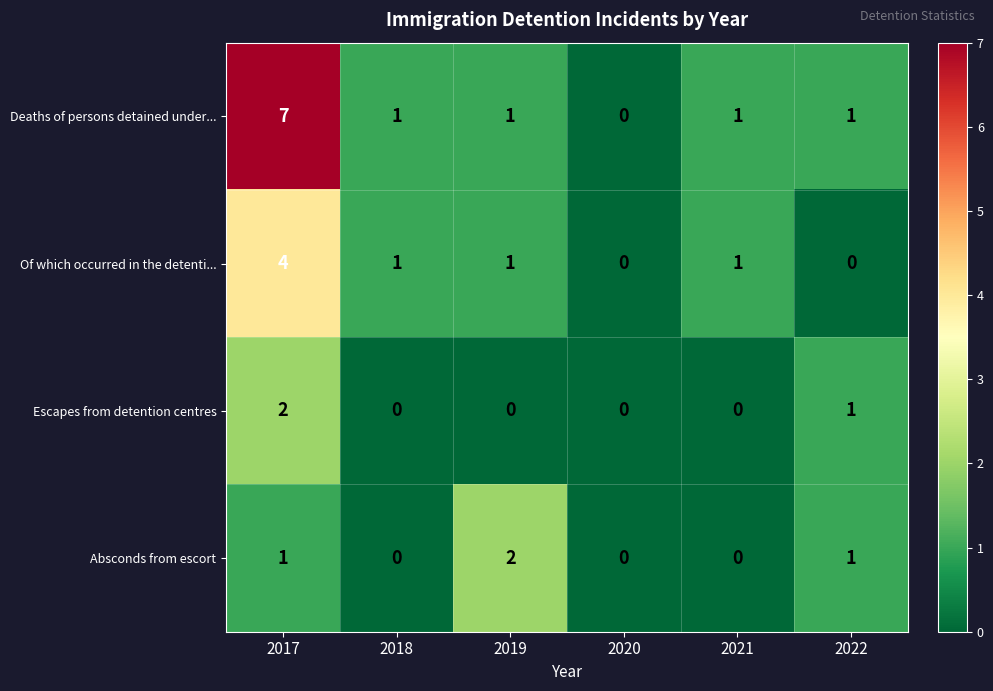

How many Escapes from detention centres values are between 0 and 1?

5